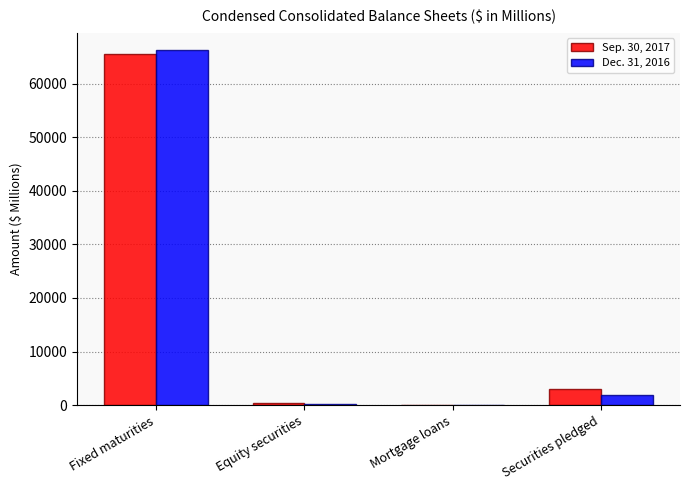

Which series changed the most between Fixed maturities and Equity securities?

Dec. 31, 2016